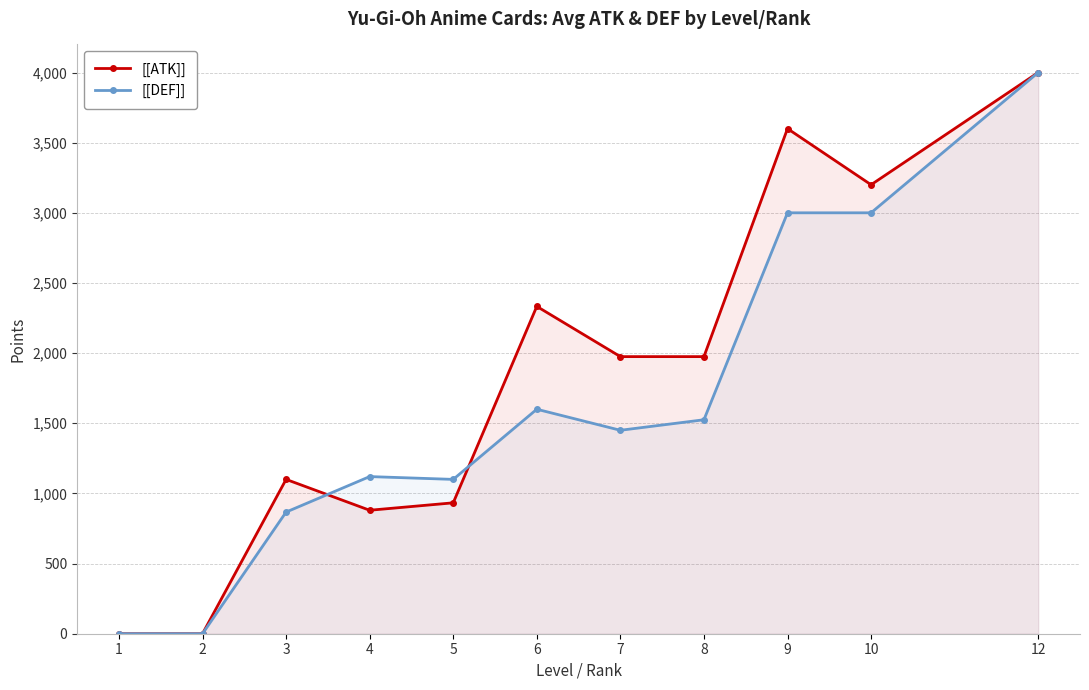

What is the maximum value for [[DEF]]?

4000